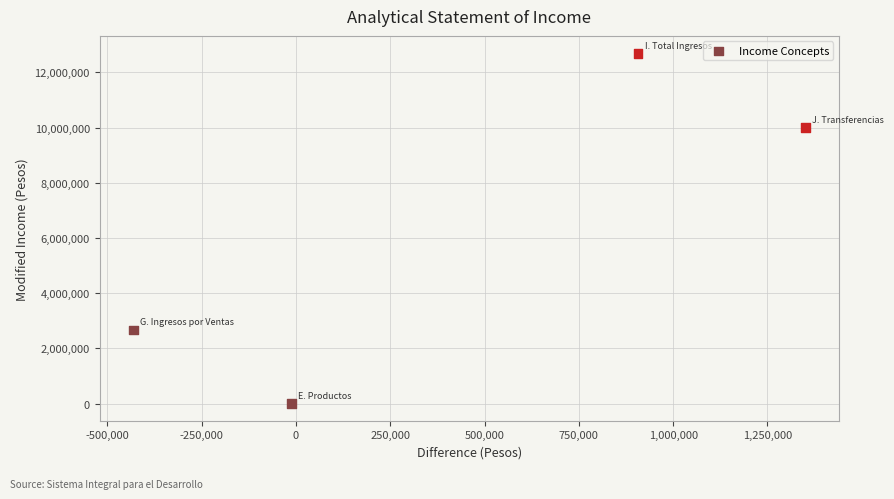

What is the average Y value?

6342594.7